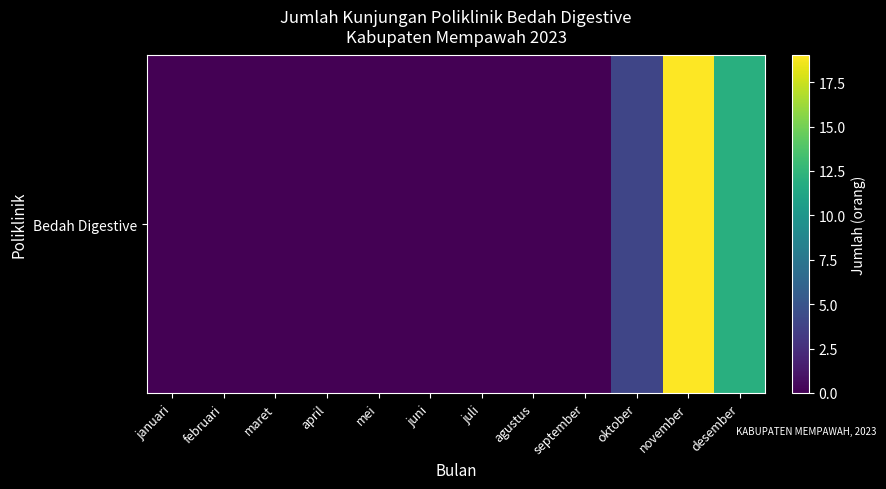

Reading right to left, extract all data points from this chart.

12	19	4	0	0	0	0	0	0	0	0	0